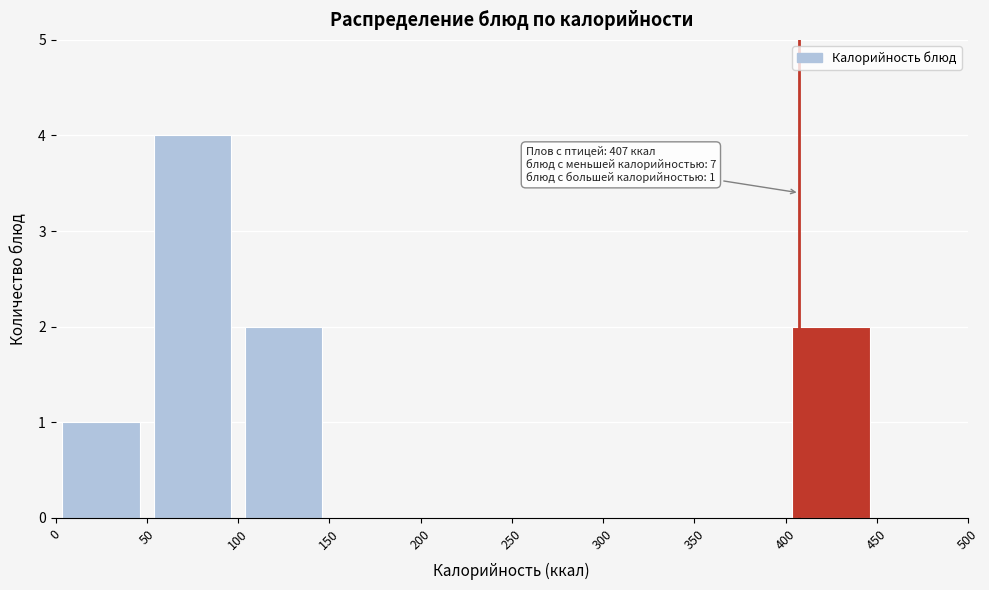

Over which range of the x-axis is the bar tallest?

50 to 100